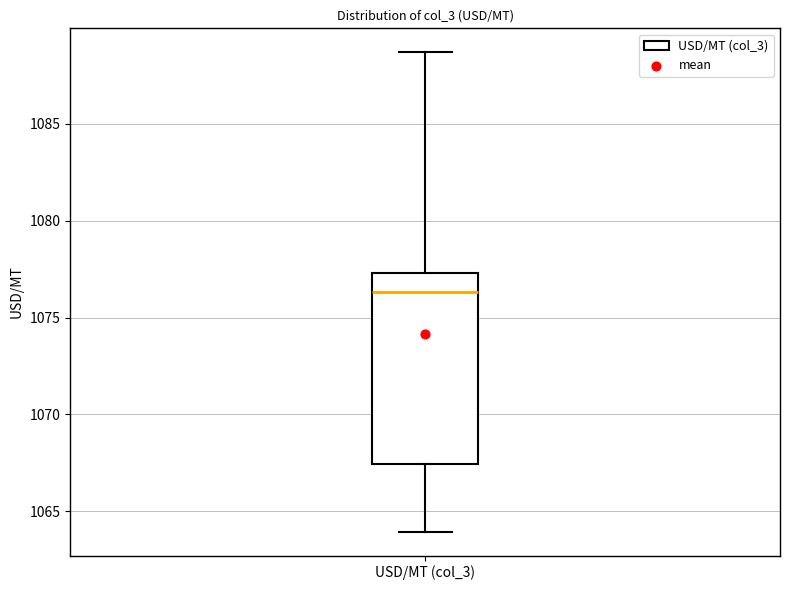

Where is the upper edge of the box for USD/MT (col_3) on the y-axis? The values are not printed on the chart, so give them approximately, as read against the axis.

1077.5